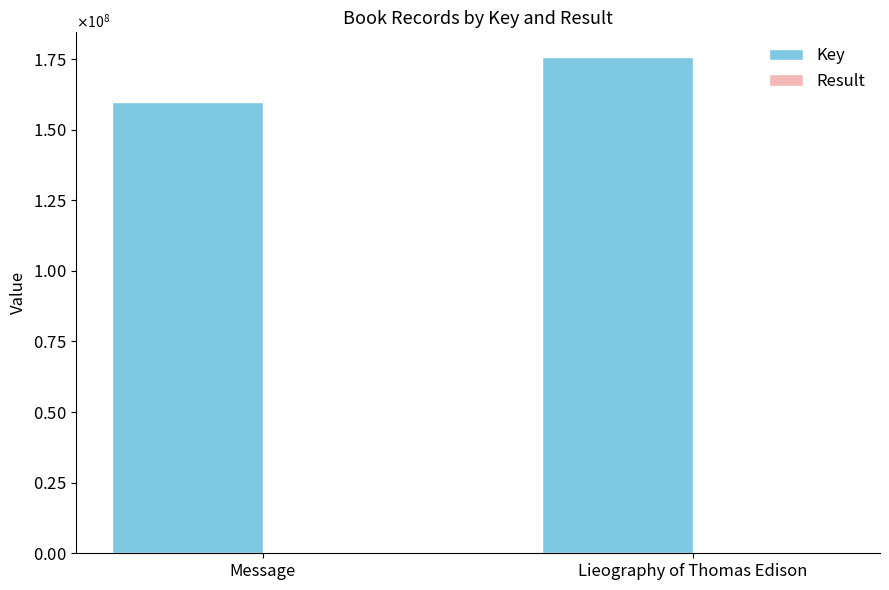

List the series in order of their peak value, highest first.

Key, Result